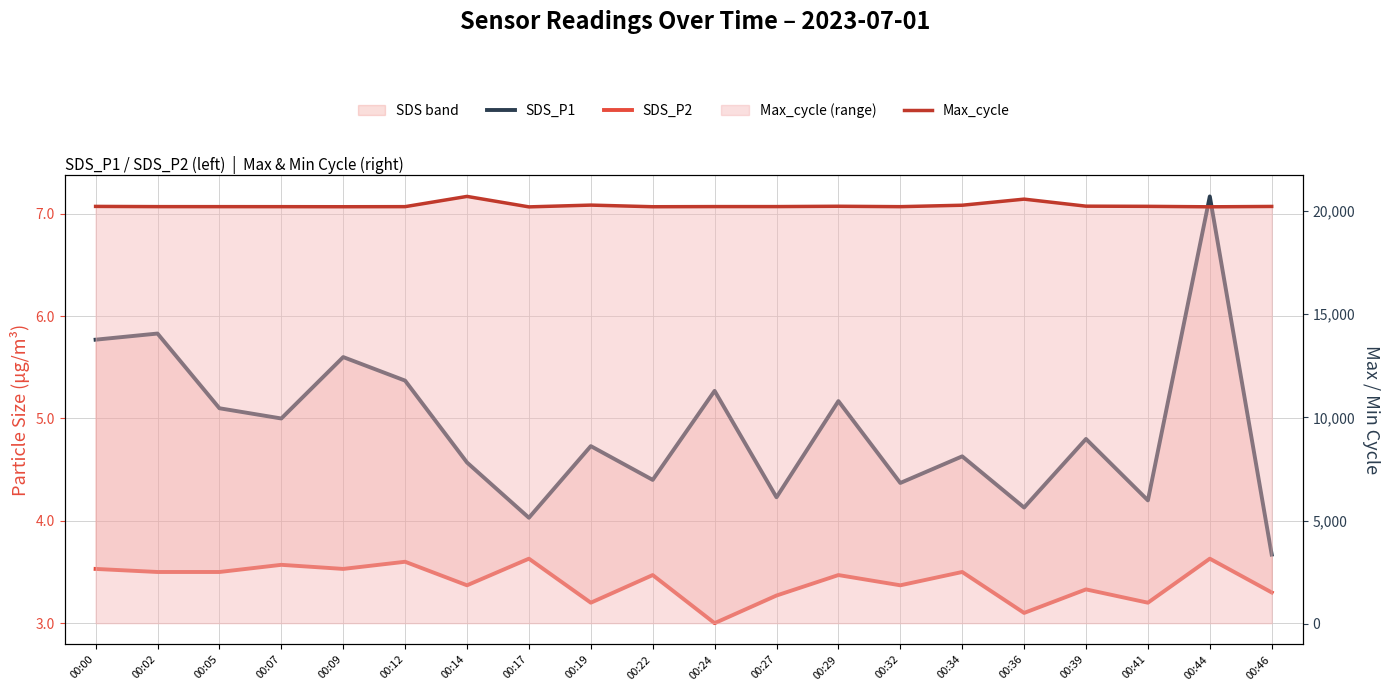

The SDS_P1 series shows 5.8 at 00:00. True or false?

True